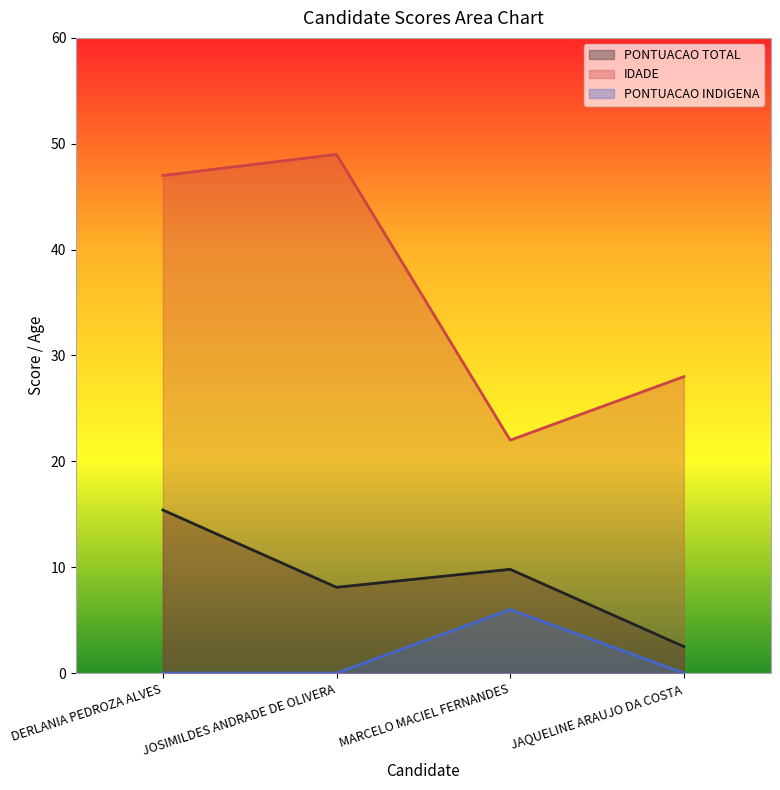

The PONTUACAO TOTAL series shows 13.9 at MARCELO MACIEL FERNANDES. True or false?

False